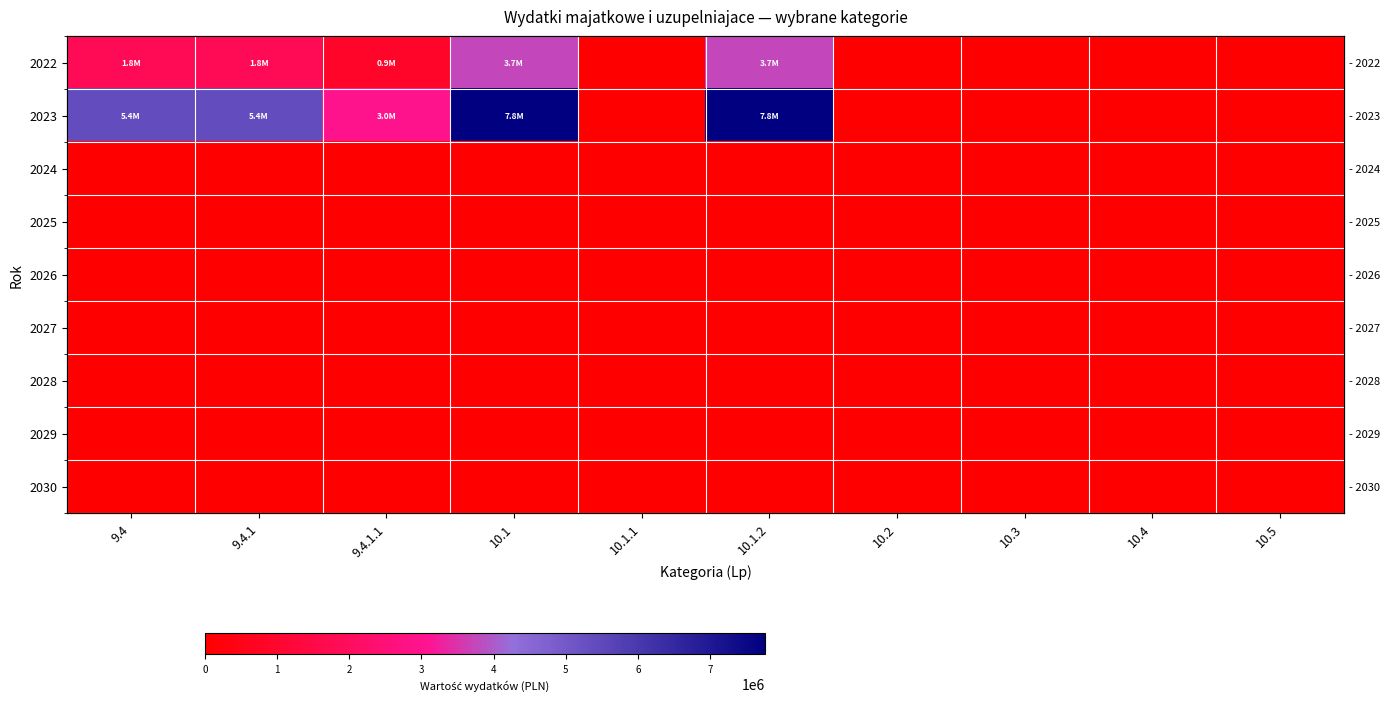

What is the sum of the 2023 values at 9.4.1.1 and 9.4.1?

8371044